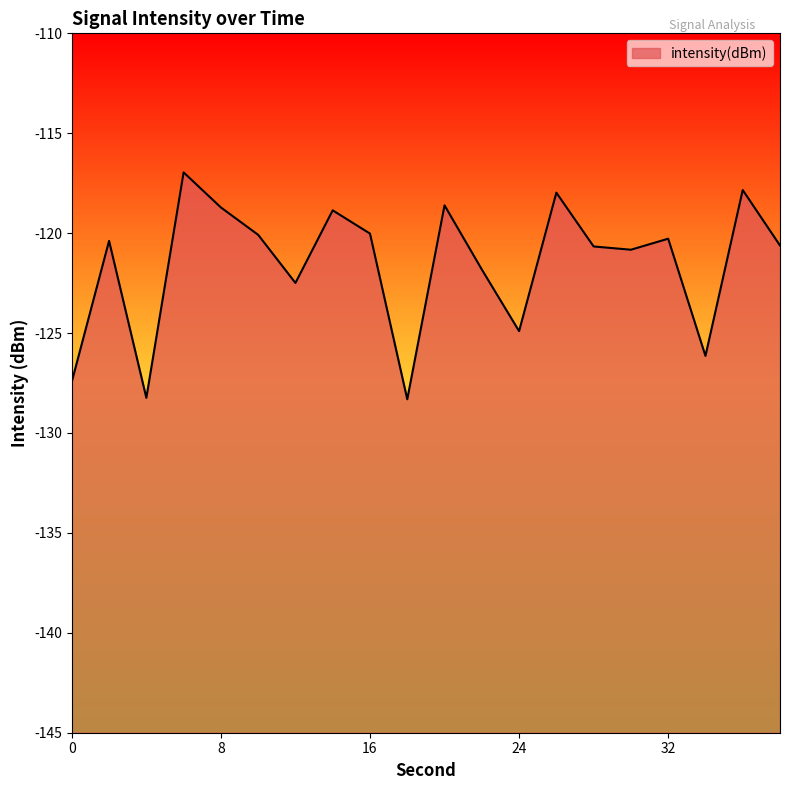

Is it true that the value at 26 is -197.0?

False